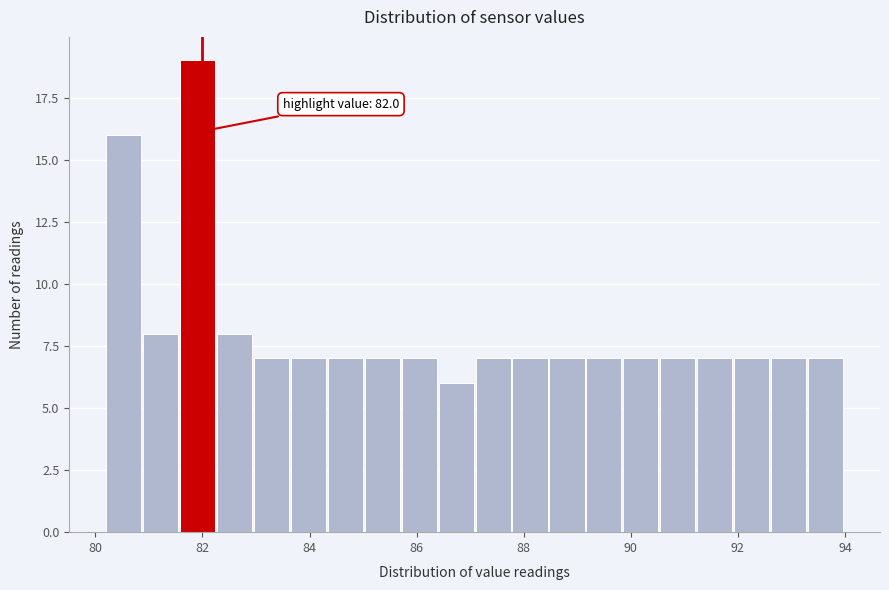

Read against the x-axis, roughly where is the centre of the tallest bar?

82.0